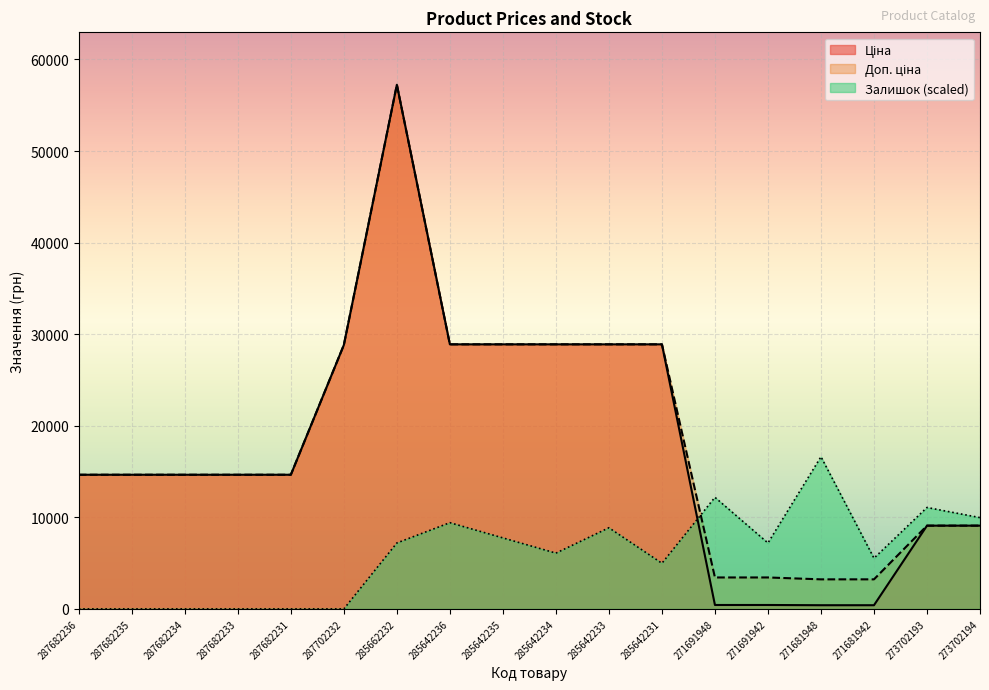

How many data points does each series have?

18